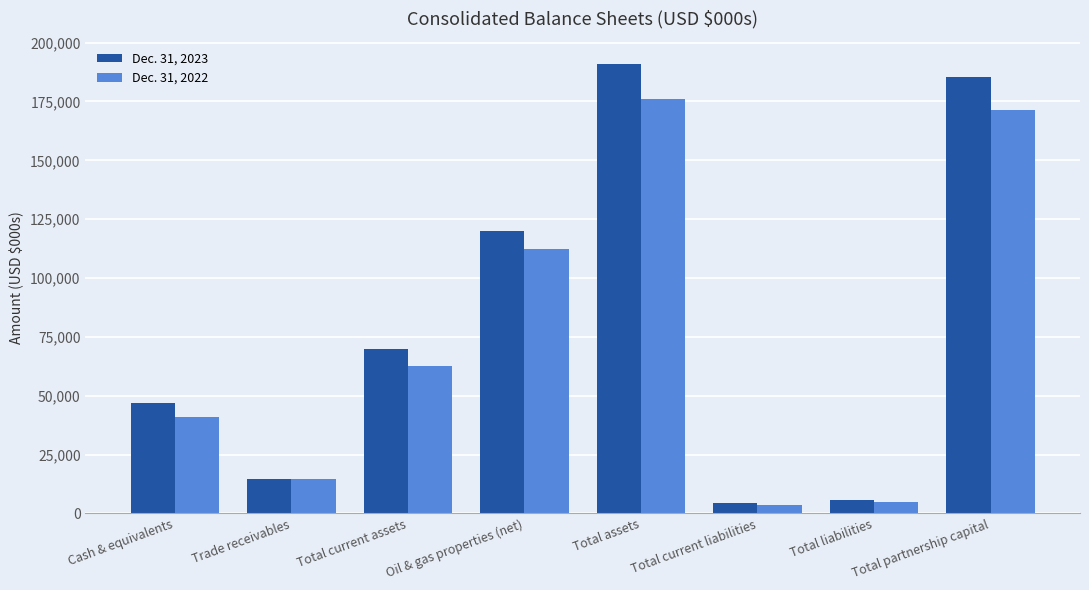

What is the difference between the highest and lowest values at Total liabilities?

783